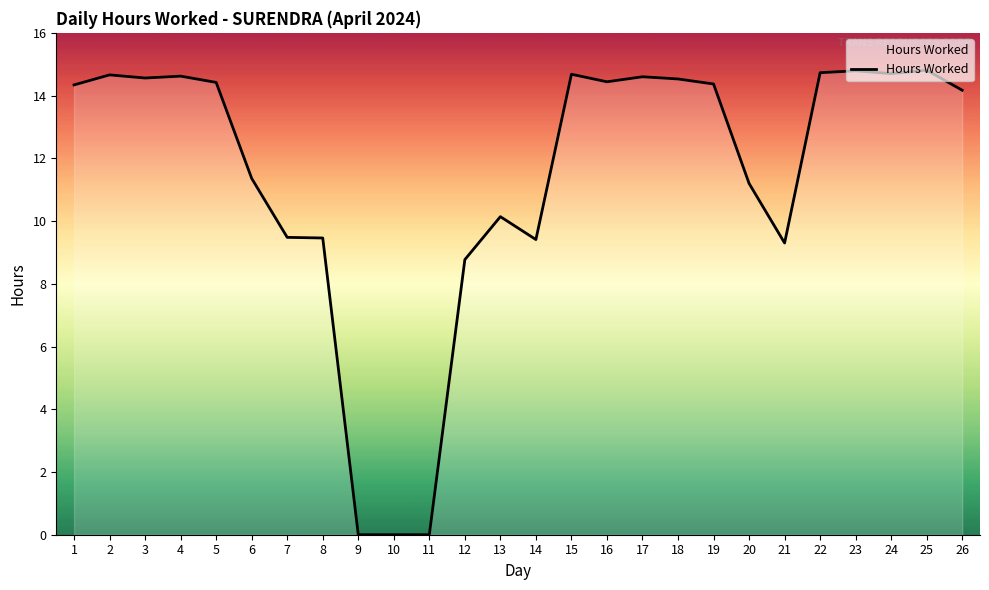

Where is the data nearest to the value 7?

12